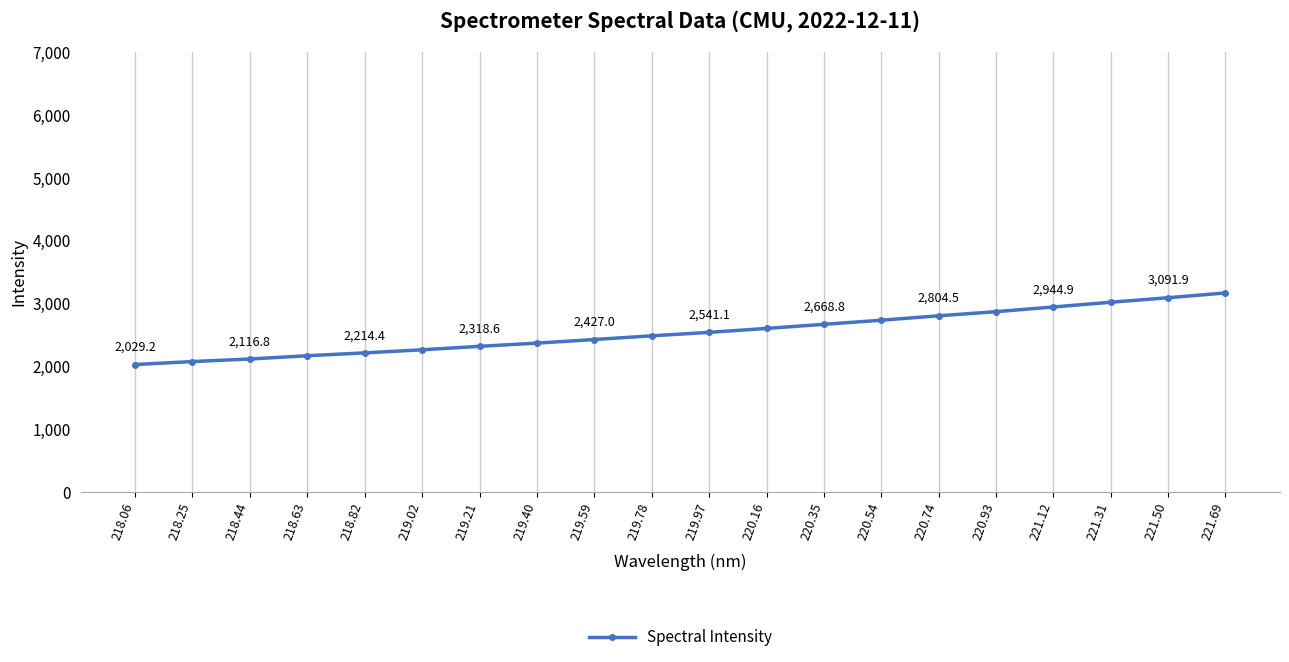

Rank the categories by value from lowest to highest.

218.06, 218.25, 218.44, 218.63, 218.82, 219.02, 219.21, 219.40, 219.59, 219.78, 219.97, 220.16, 220.35, 220.54, 220.74, 220.93, 221.12, 221.31, 221.50, 221.69